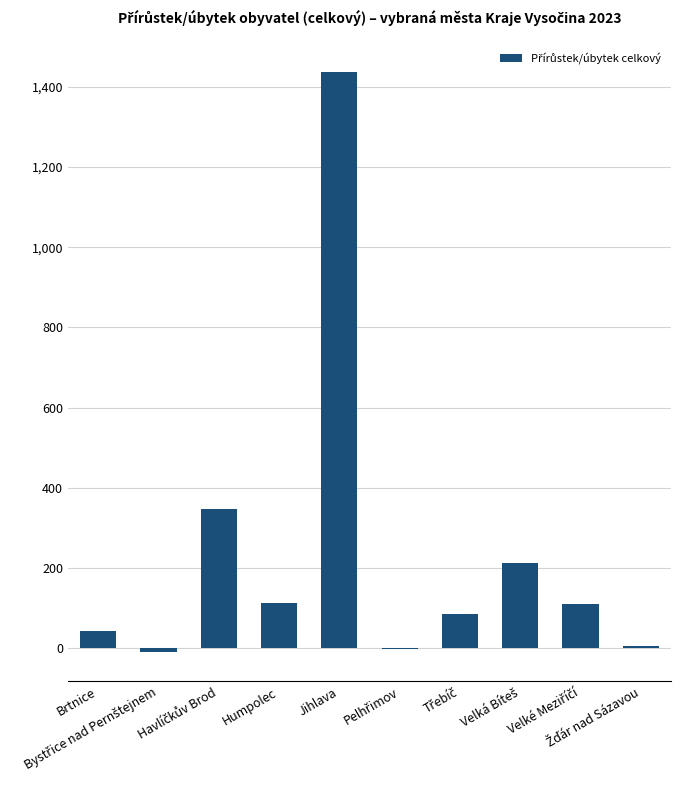

What is the greatest value displayed?

1438